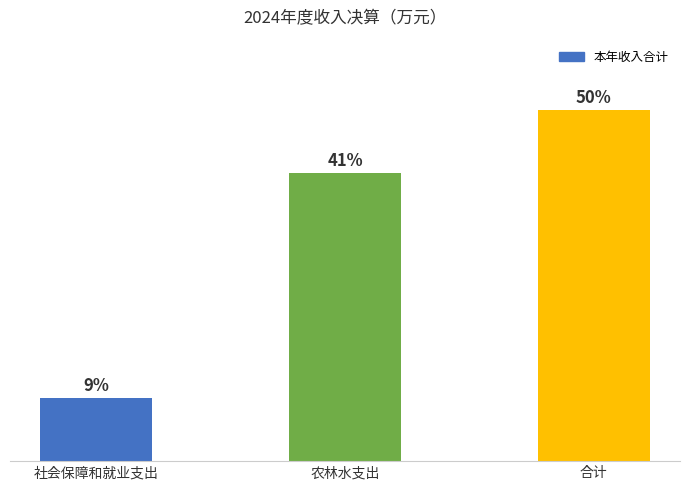

Which category has the highest value across all series?

合计